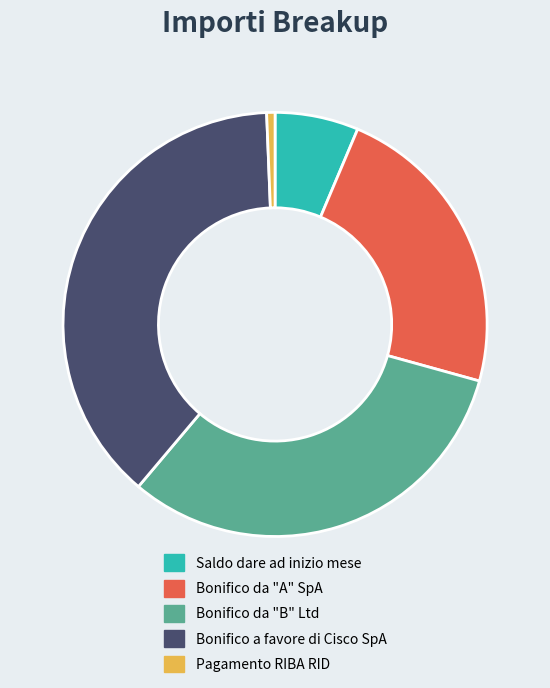

The Saldo dare ad inizio mese slice represents 11% of the pie. True or false?

False